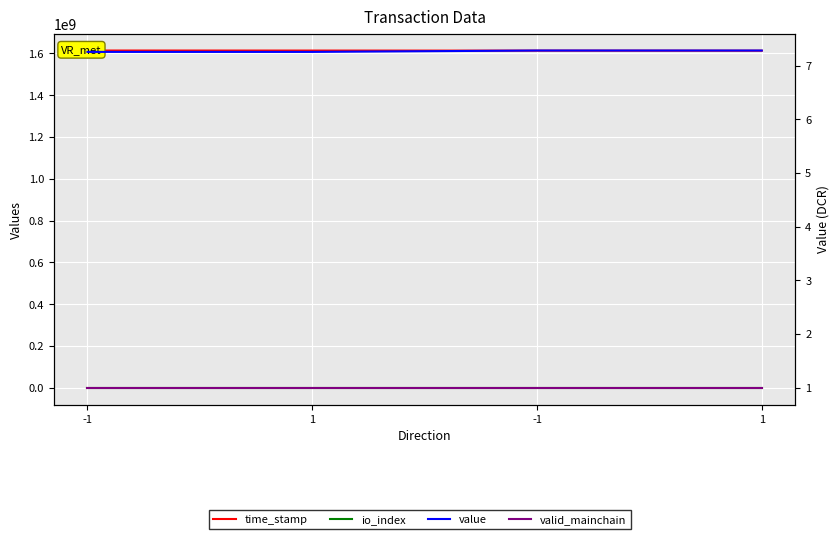

How many io_index values are between 3 and 316?

4